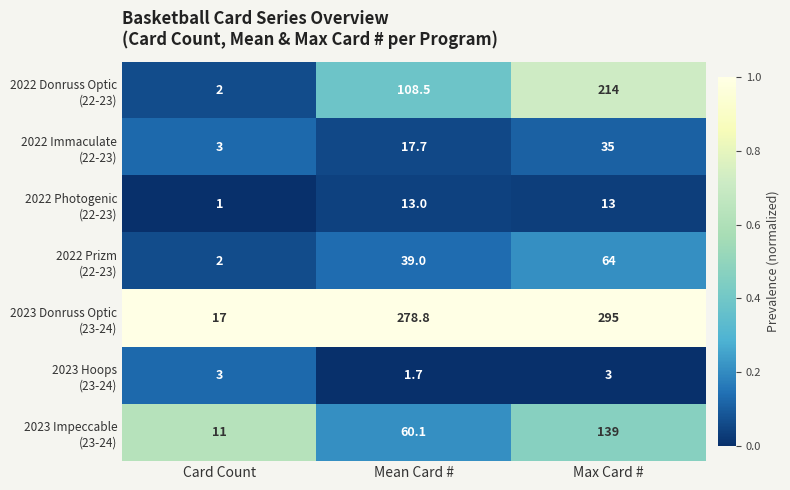

At which category is the sum across all series the highest?

Max Card #